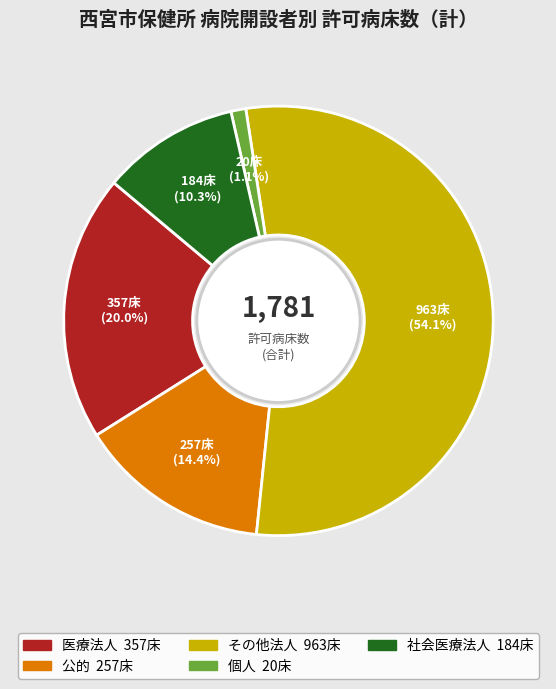

Between 社会医療法人 and 公的, which is larger?

公的